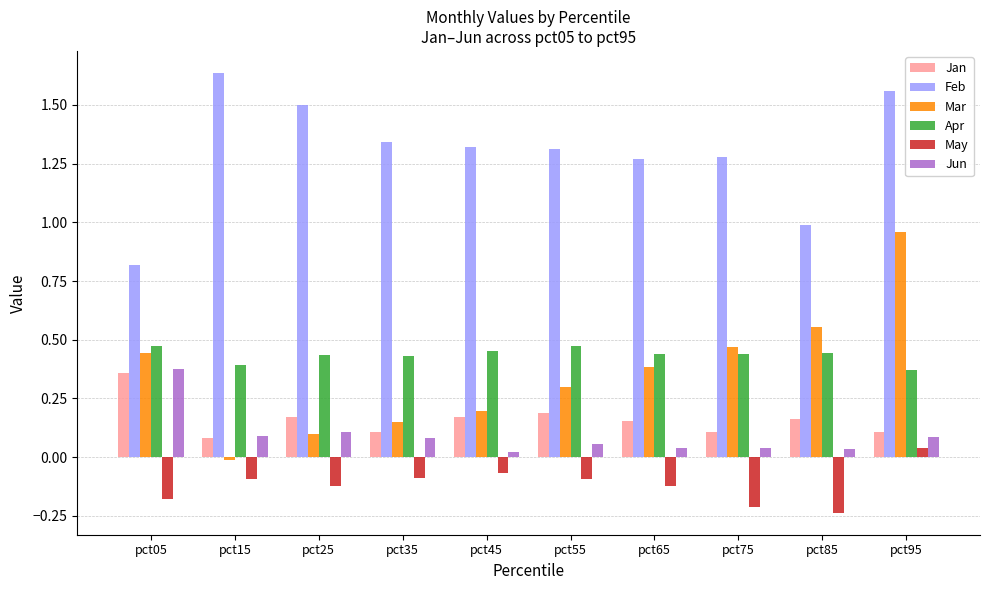

Which series has the largest range (max minus min)?

Mar